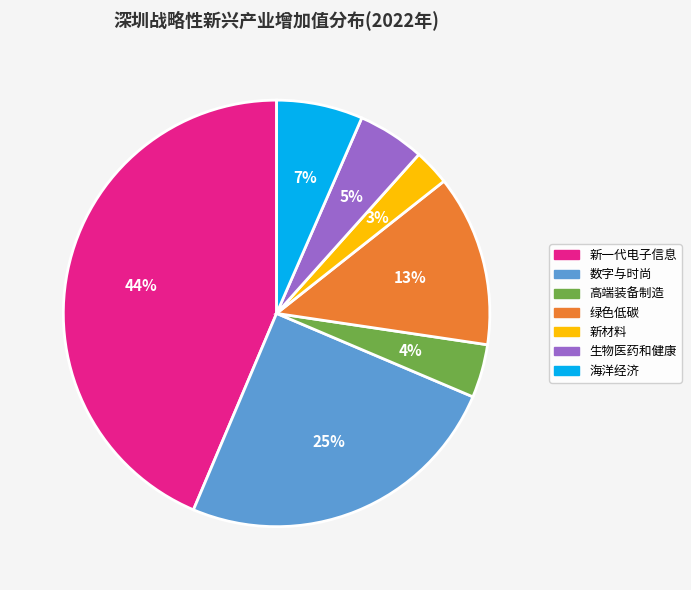

Is the sum of 生物医药和健康 and 高端装备制造 greater than half?

No